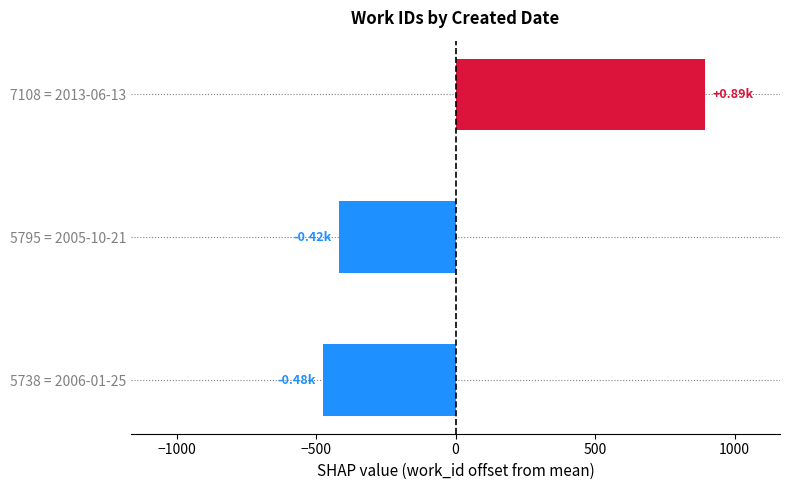

Where is the data nearest to the value 209?

5795 = 2005-10-21